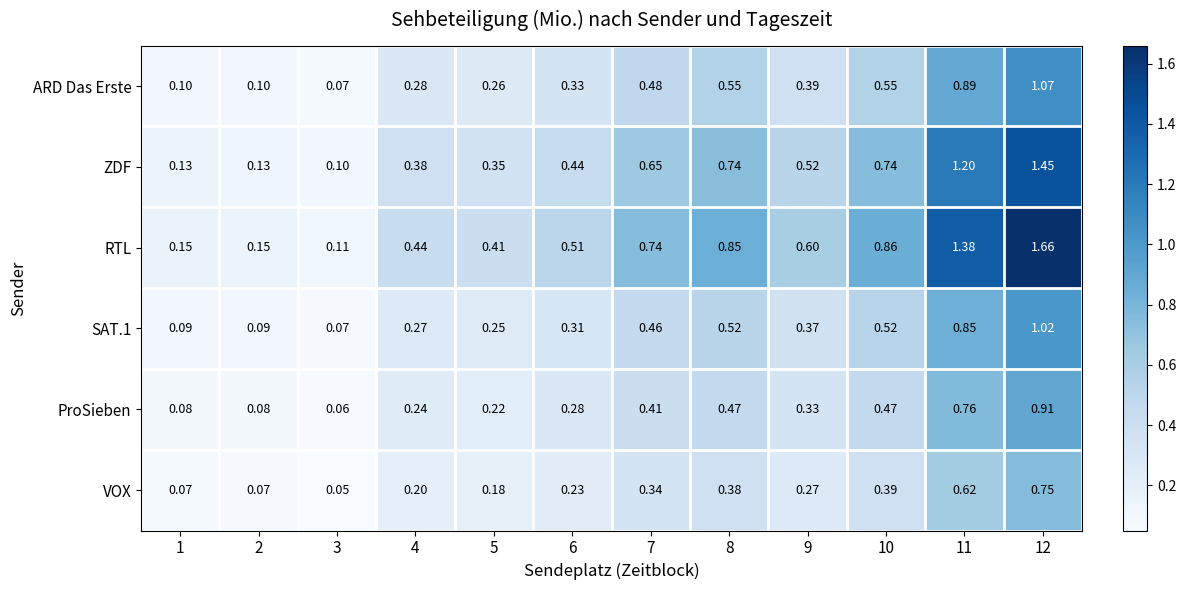

What is the total value across all series at 10?

3.5